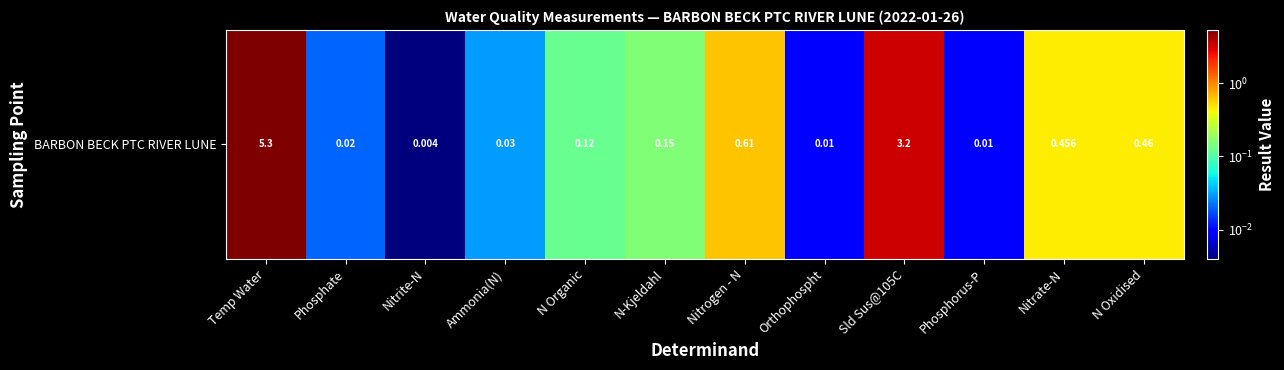

Which has a higher value, Ammonia(N) or N Organic?

N Organic